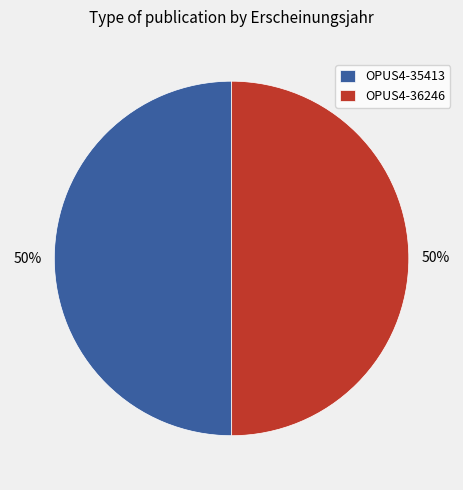

To the nearest percent, what is the combined percentage of OPUS4-35413 and OPUS4-36246?

100%